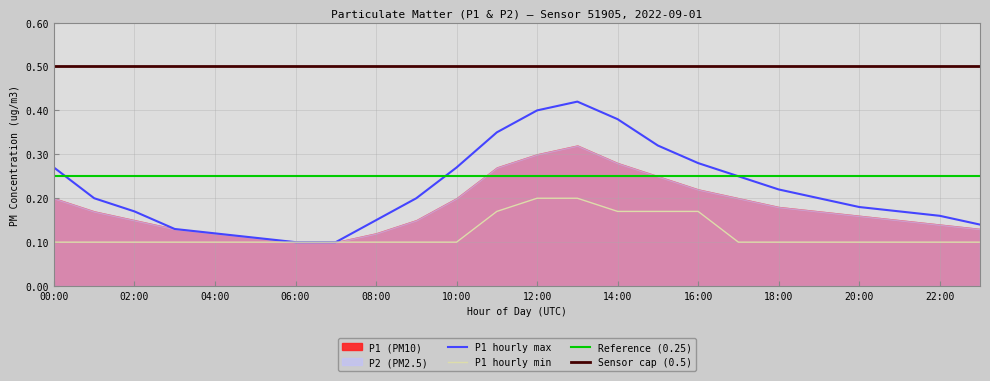

What is the sum of the P1_hourly_min values at 03:00 and 10:00?

0.2